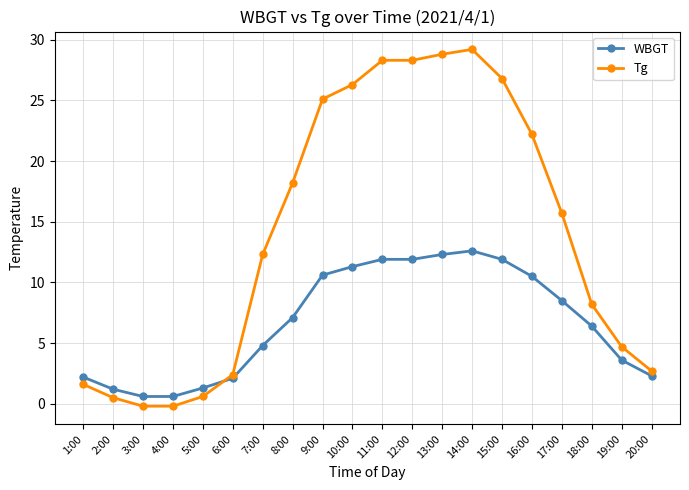

What are all the series names shown in the legend?

WBGT, Tg